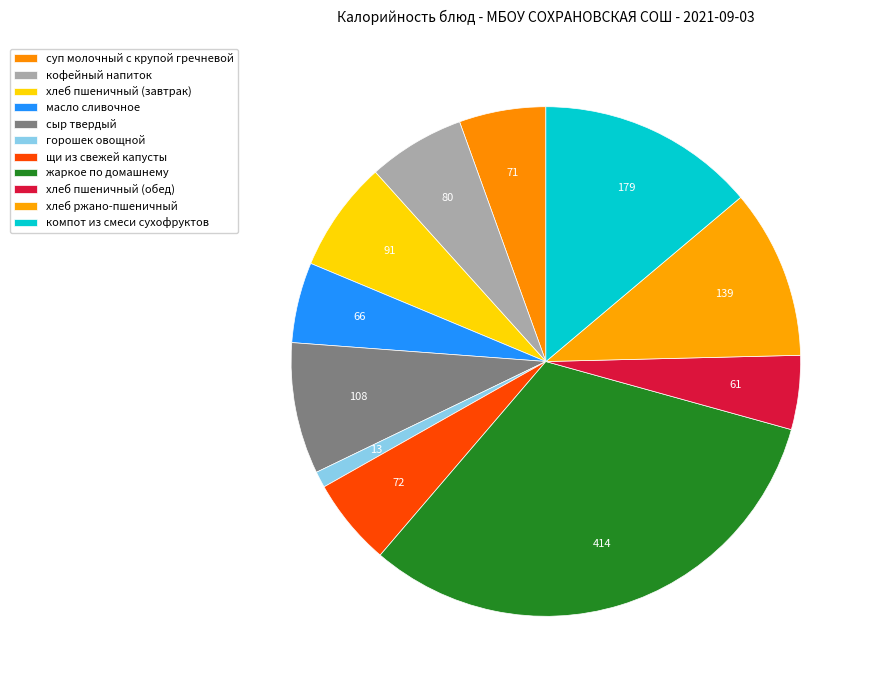

How many slices are in this pie chart?

11